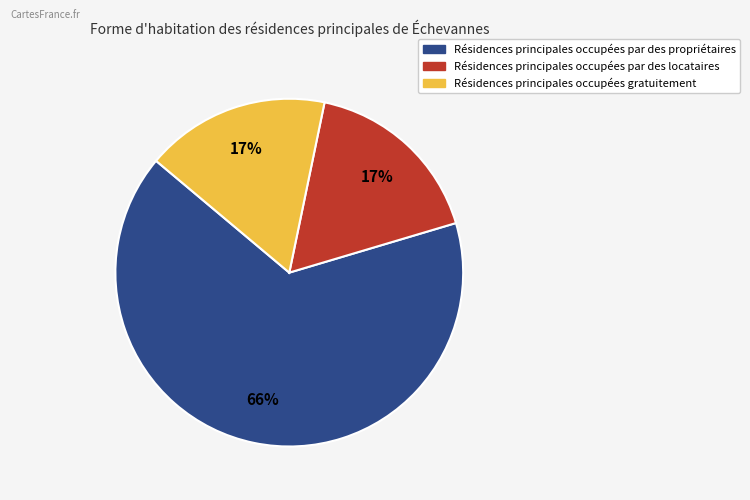

Count the number of slices in the pie.

3